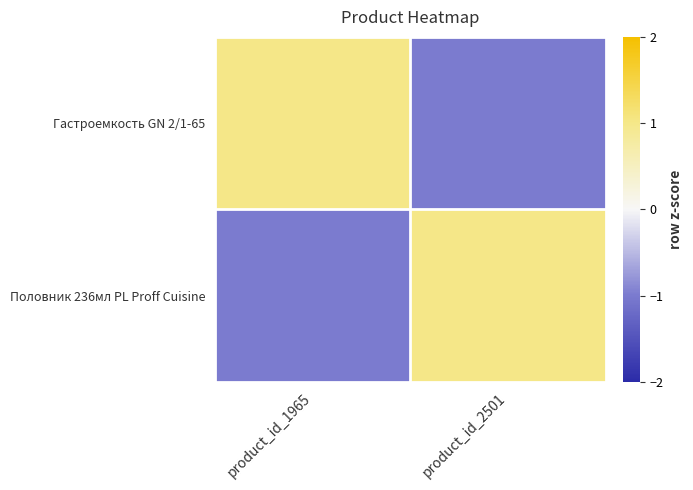

At which category is the sum across all series the highest?

product_id_1965